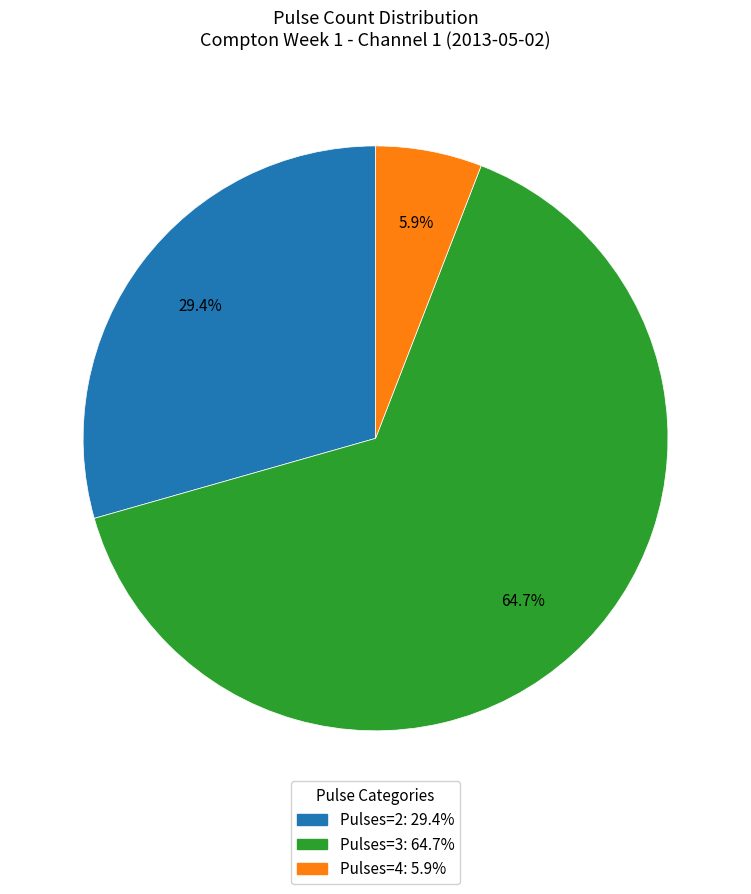

Is there a majority slice in this chart?

Yes